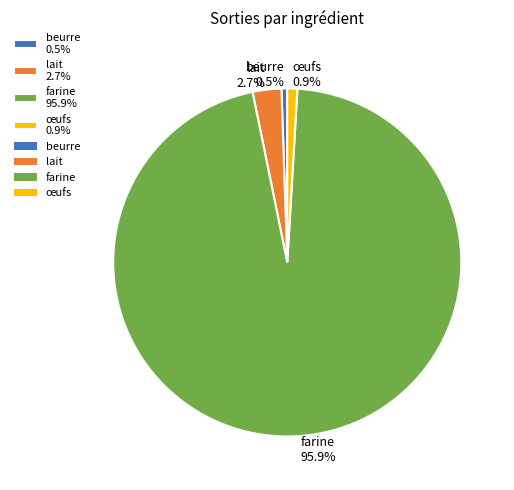

How many slices are in this pie chart?

4